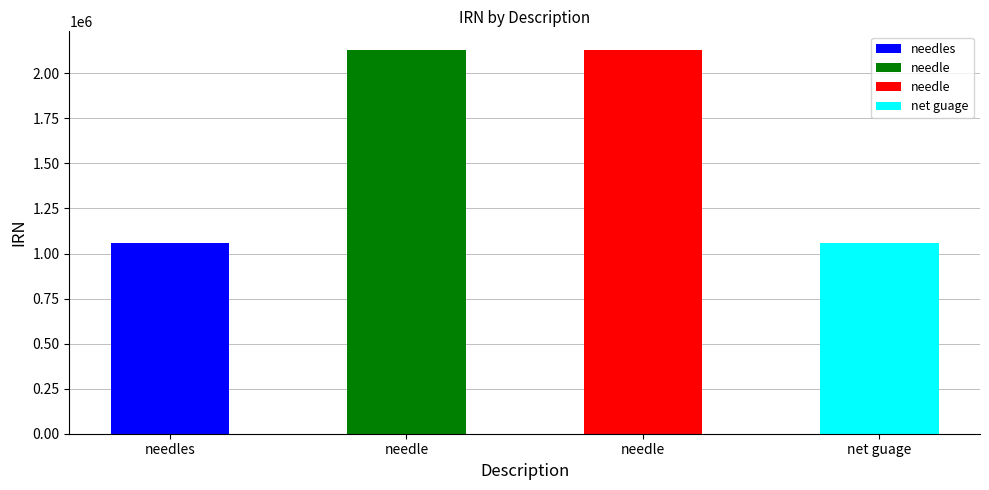

Reading left to right, extract all data points from this chart.

needles=1058482	needle=2126488	needle=2126489	net guage=1058483